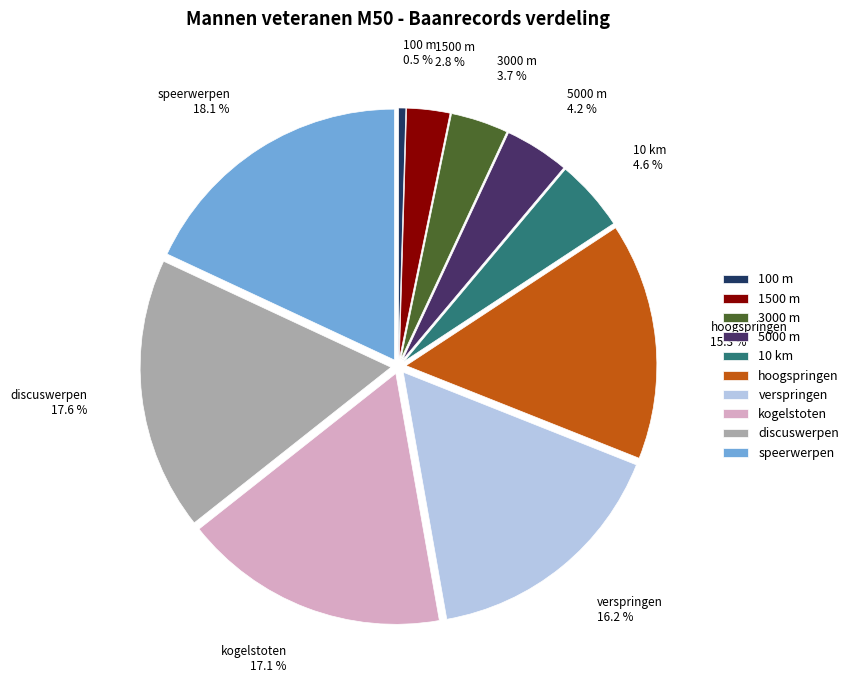

Does any single category account for the majority?

No